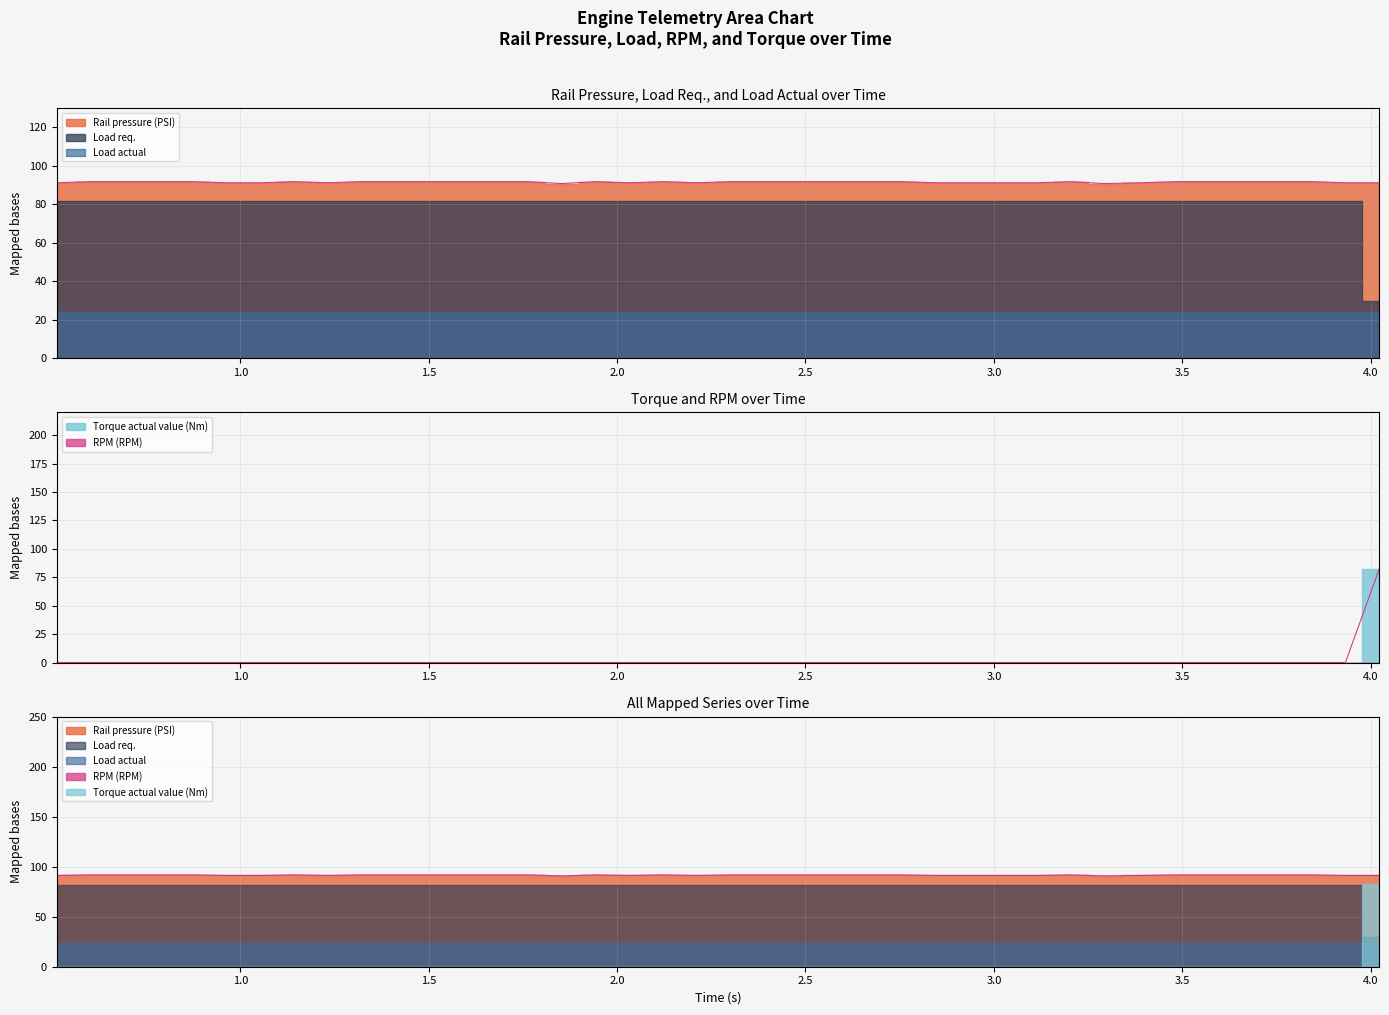

The value of Rail pressure (PSI) at 0.873 is 91.8. True or false?

True